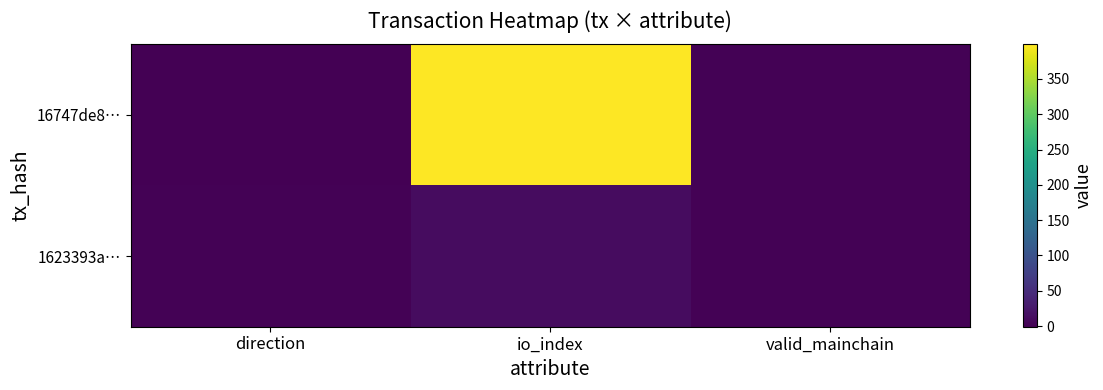

Reading left to right, list all the values displayed in this chart.

16747de8…: direction=-1	io_index=399	valid_mainchain=1
1623393a…: direction=1	io_index=13	valid_mainchain=1